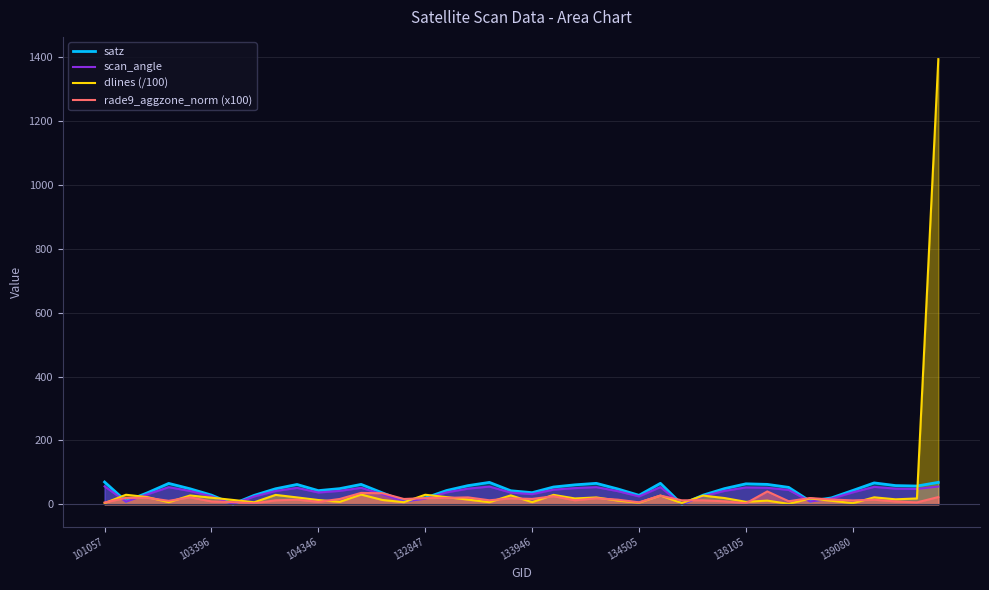

Reading left to right, list all the values displayed in this chart.

satz: 69.8	9.4	35.9	65.5	48.6	28.8	0.8	28.1	48.7	62.1	42.9	49.1	62.3	35.8	10.0	19.8	43.3	58.5	68.7	42.5	36.5	54.2	61.0	65.7	48.2	28.2	65.7	0.3	28.7	49.2	64.2	62.4	53.0	9.8	20.1	43.4	67.0	58.6	57.2	68.7
scan_angle: 56.2	8.3	31.3	53.7	41.6	25.2	0.7	24.7	41.7	51.5	37.0	42.0	51.7	31.2	8.9	17.5	37.4	49.1	55.6	36.7	31.8	45.9	50.8	53.8	41.3	24.8	53.9	0.2	25.2	42.1	52.9	51.7	45.0	8.7	17.7	37.5	54.6	49.1	48.2	55.6
dlines (/100): 3.8	29.9	22.5	6.7	27.7	20.8	13.7	6.4	29.5	21.6	13.4	7.7	30.5	13.5	6.6	30.0	22.5	14.7	6.6	28.0	6.7	29.6	18.3	21.6	11.7	5.0	27.5	3.9	27.2	19.6	7.8	11.6	1.4	18.3	11.1	3.6	21.9	15.6	18.3	1394.6
rade9_aggzone_norm (x100): 5.7	20.1	20.4	10.9	21.8	9.0	6.7	3.3	12.4	14.7	7.7	16.7	35.7	34.7	16.7	19.3	20.2	21.7	12.6	18.7	16.9	25.3	12.5	19.0	14.6	6.2	27.1	12.5	12.5	9.3	3.2	40.3	9.6	19.6	15.1	12.2	14.4	8.9	6.0	22.7